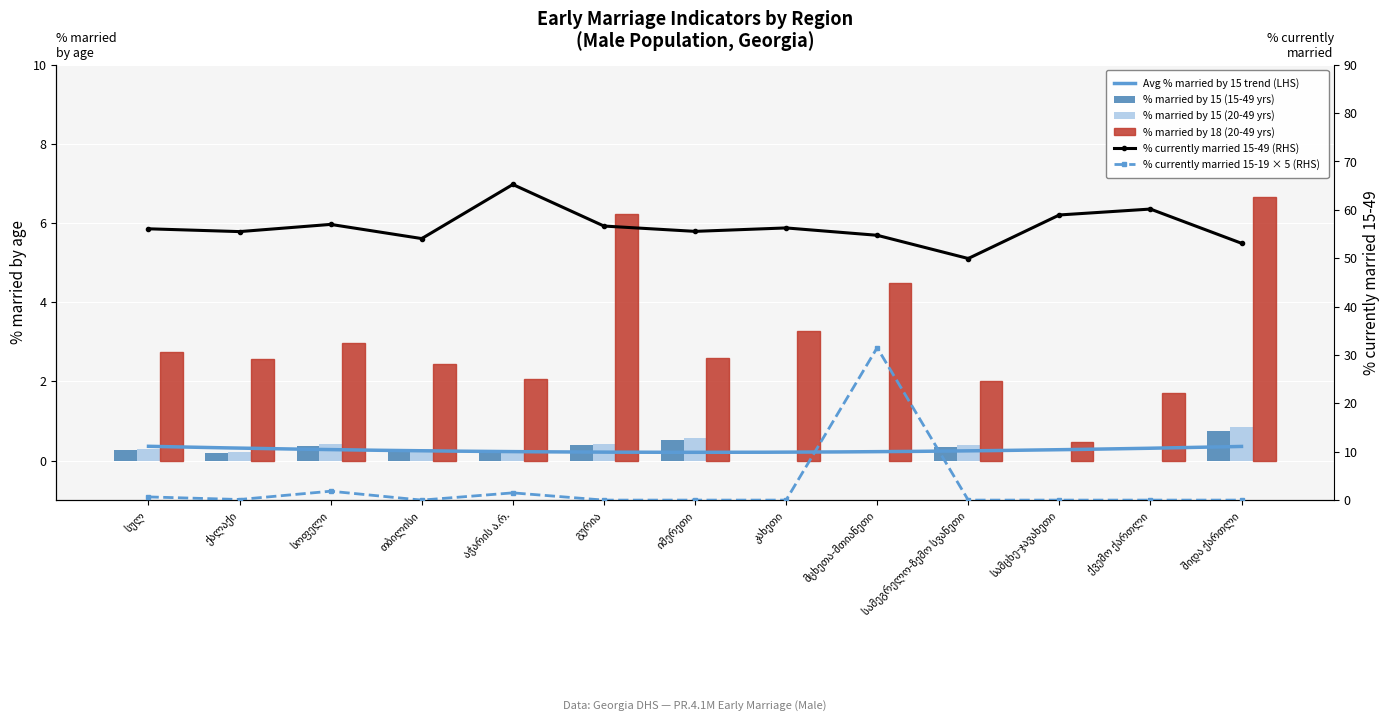

What is the difference between the highest and lowest values at ქალაქი?

55.4